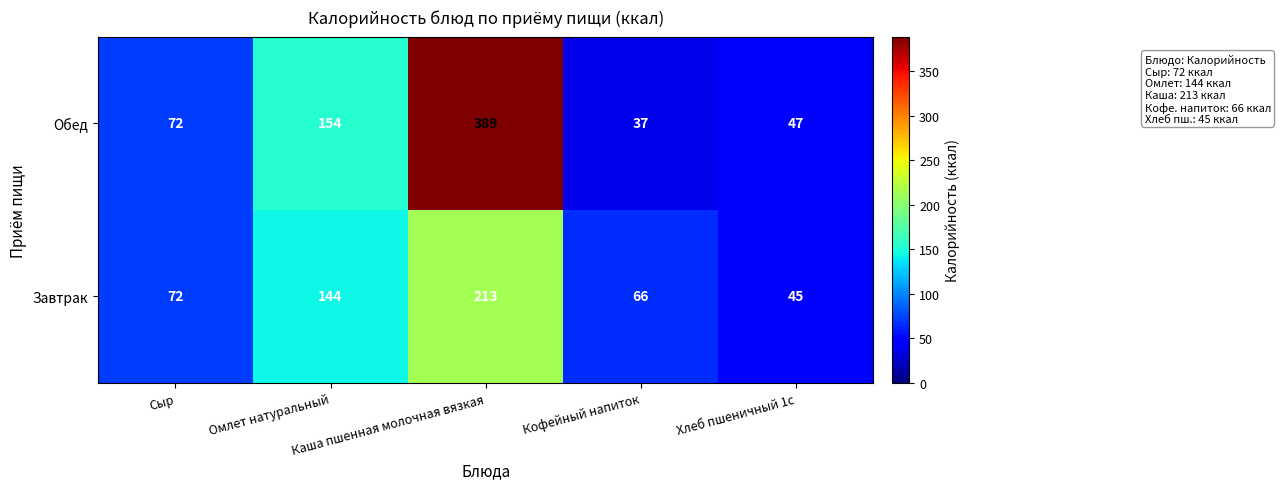

Rank the series by their maximum value, from lowest to highest.

Завтрак, Обед